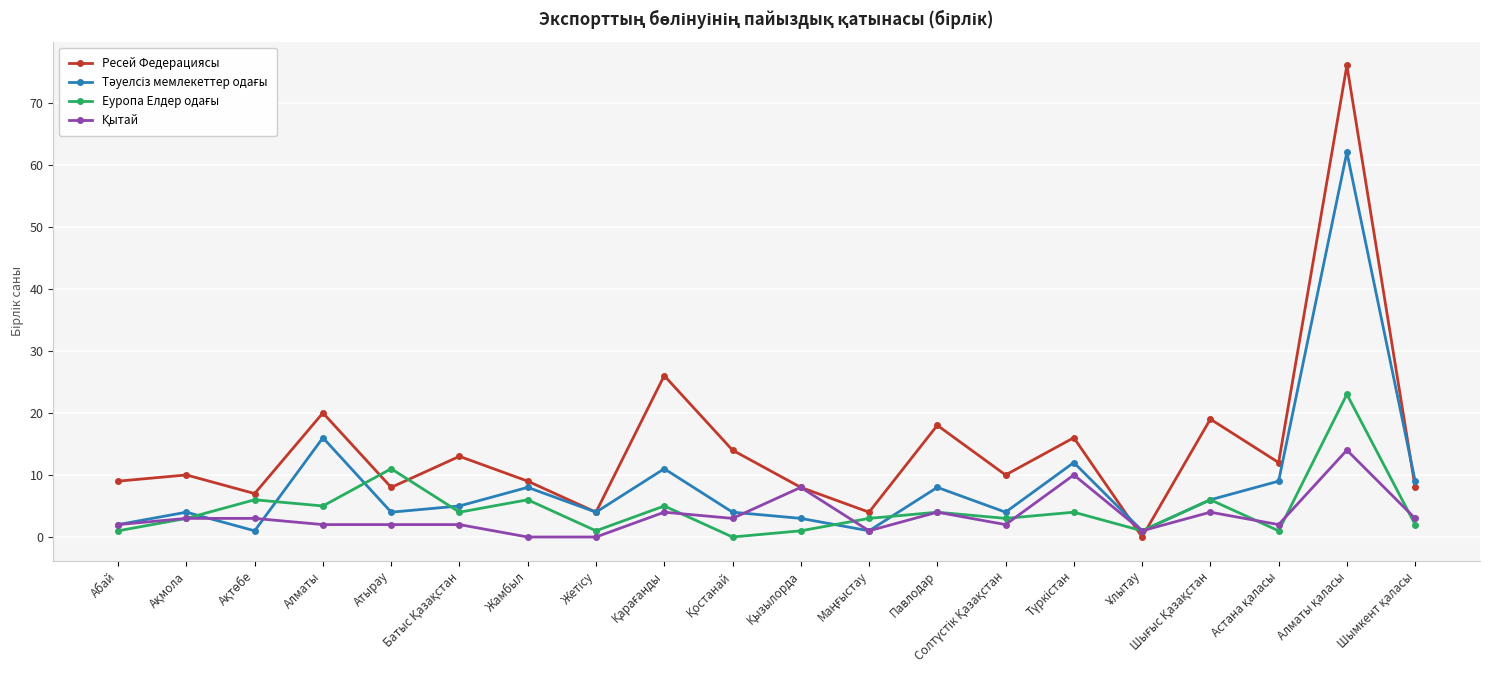

What is the maximum value shown in the chart?

76